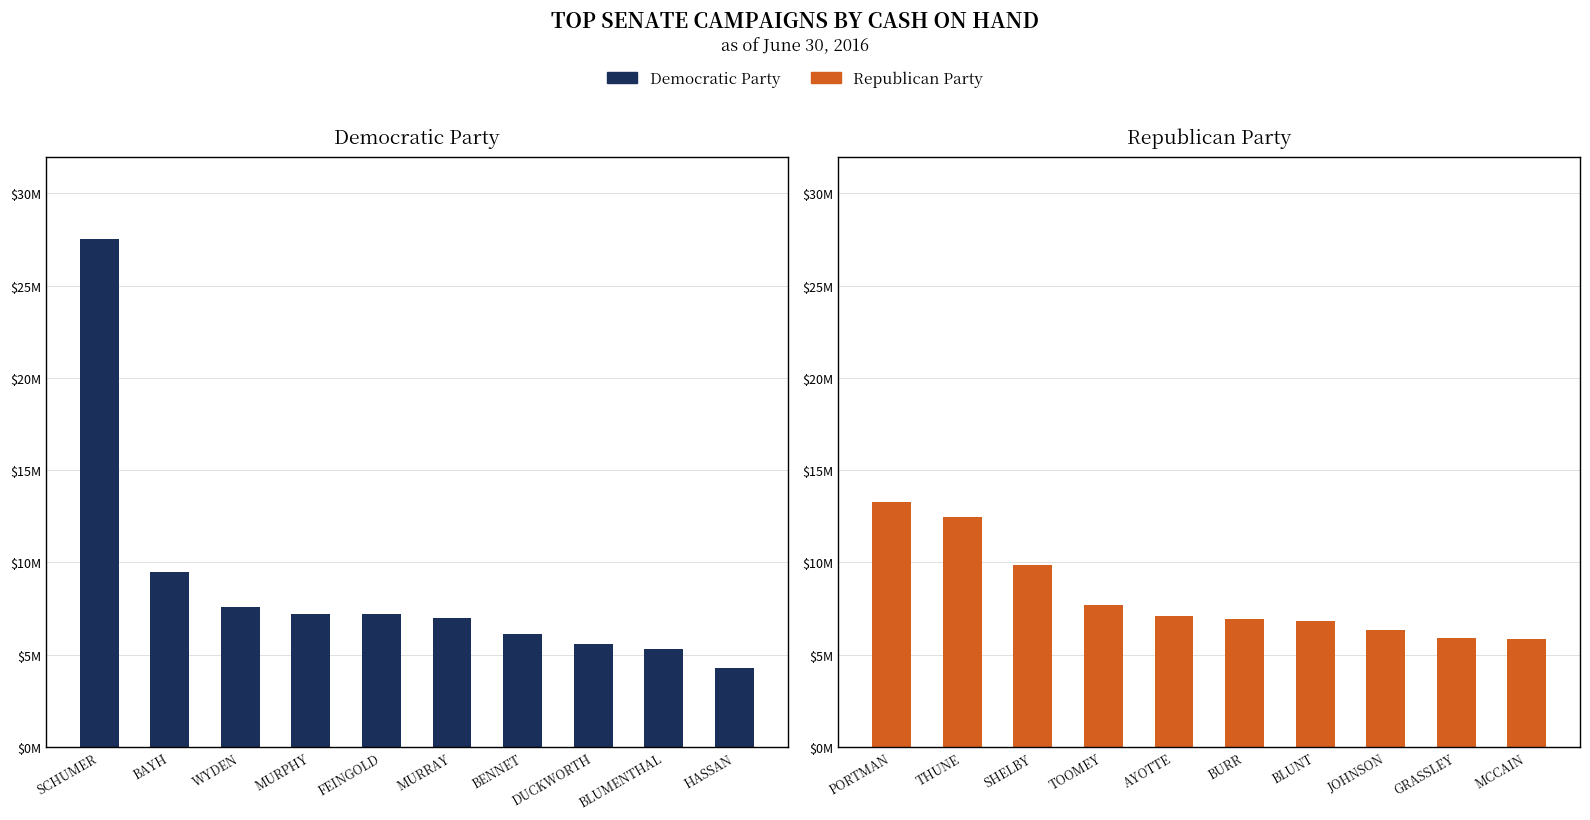

At which category is the sum across all series the highest?

SCHUMER